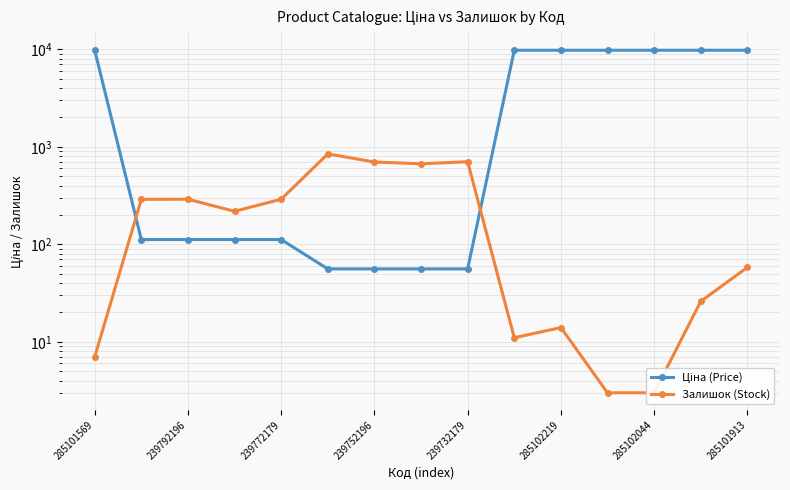

How many intersections are there between Залишок (Stock) and Ціна (Price)?

2